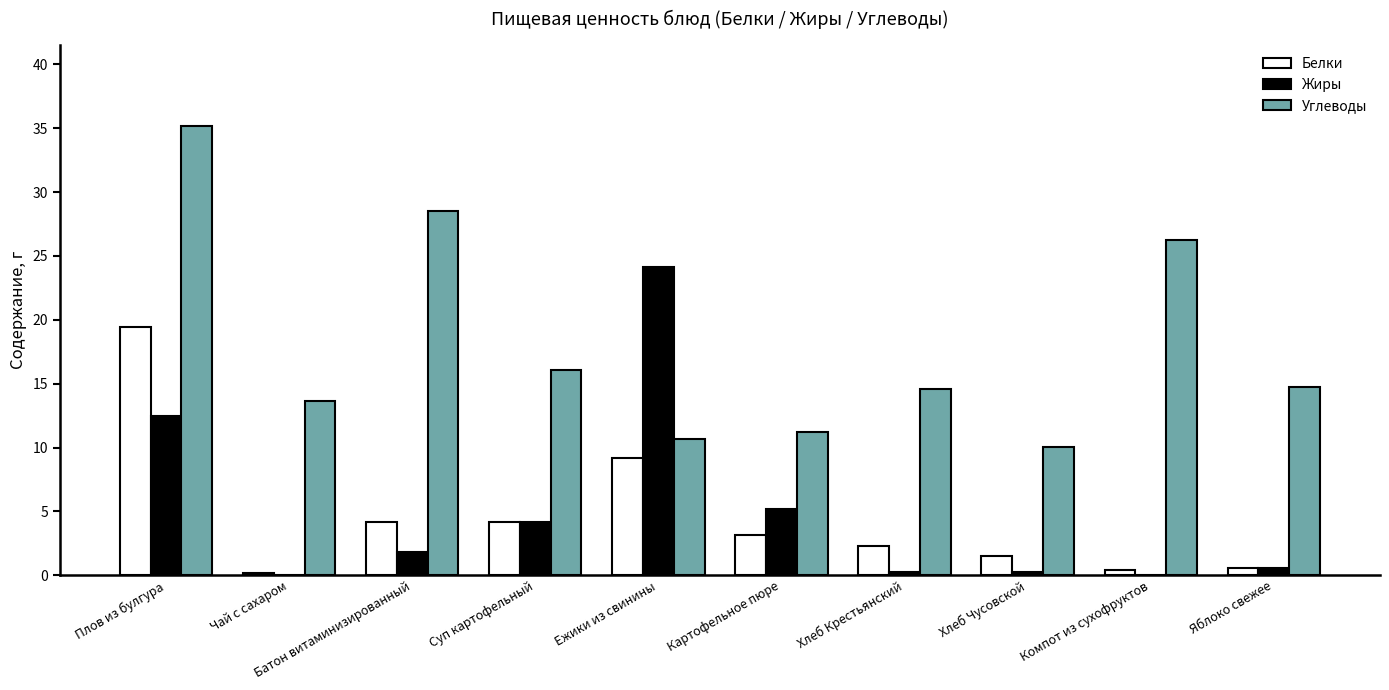

What is the maximum value shown in the chart?

35.2